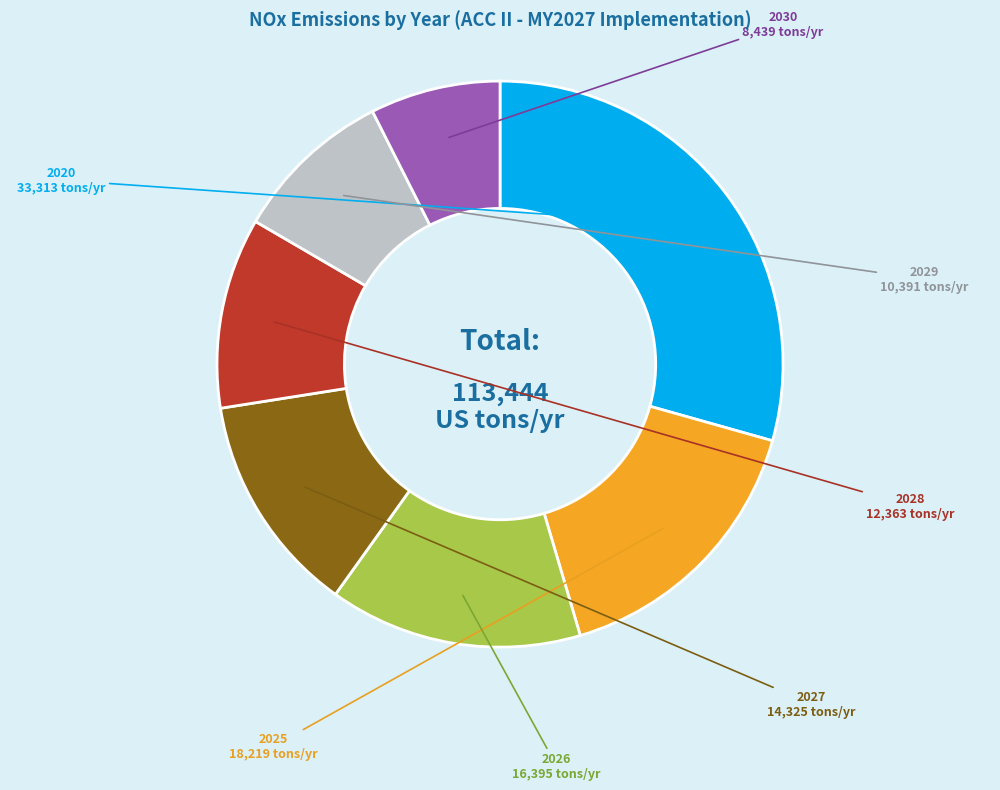

Is there a majority slice in this chart?

No